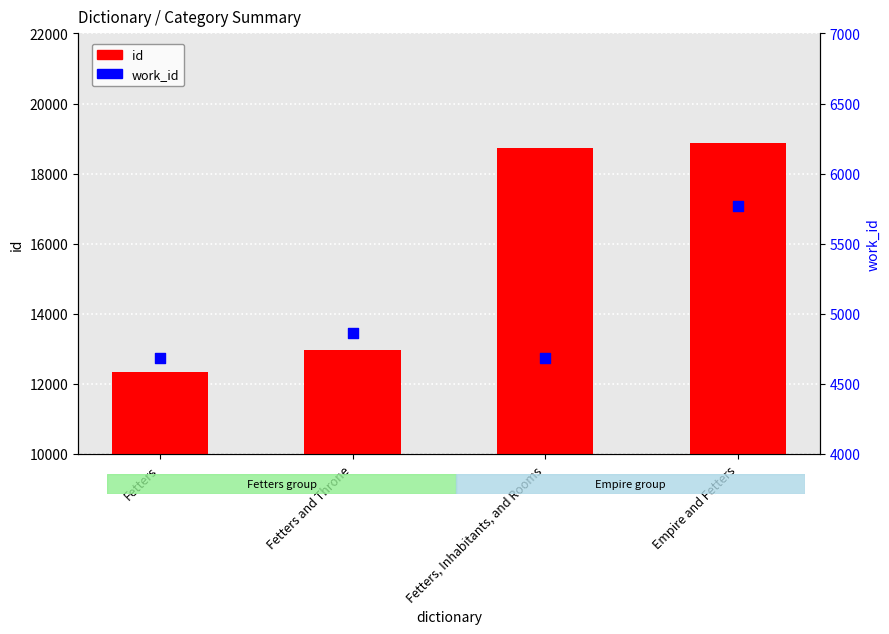

Which series has the largest Y range (max minus min)?

id